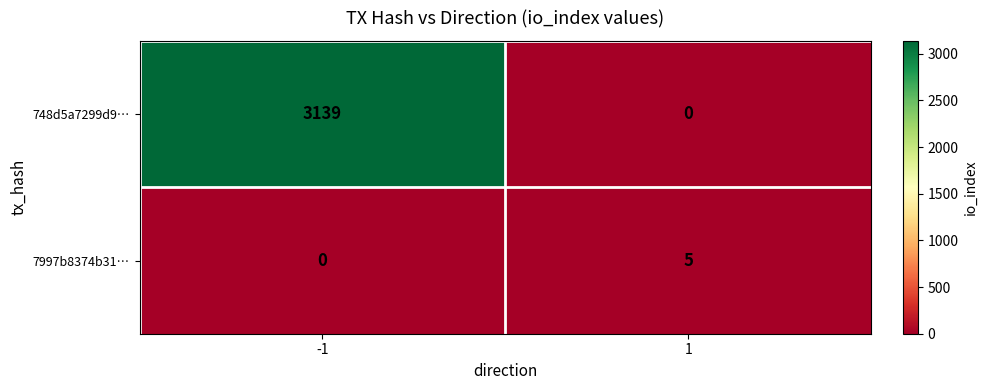

Rank the series by their maximum value, from highest to lowest.

748d5a7299d9…, 7997b8374b31…